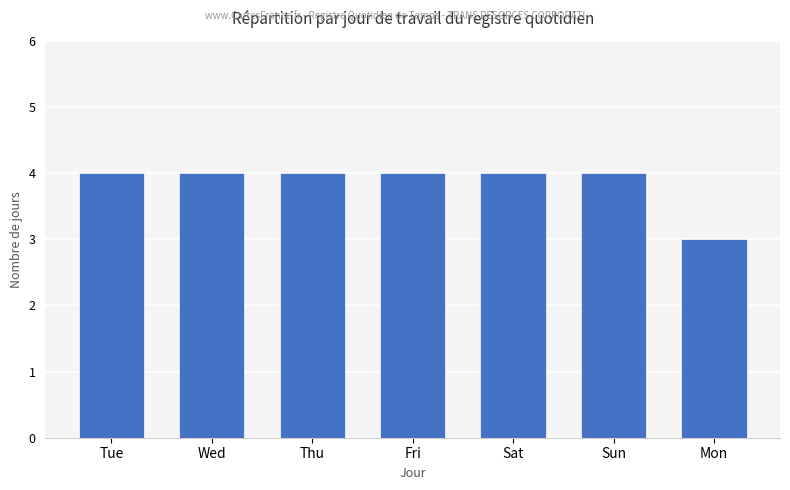

How many bars are there in total?

7